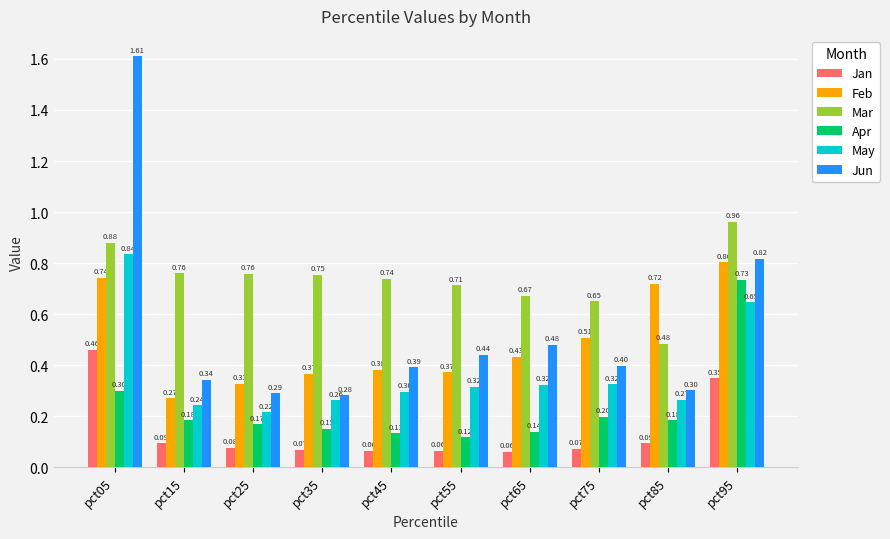

At how many categories does at least one series exceed 1?

1